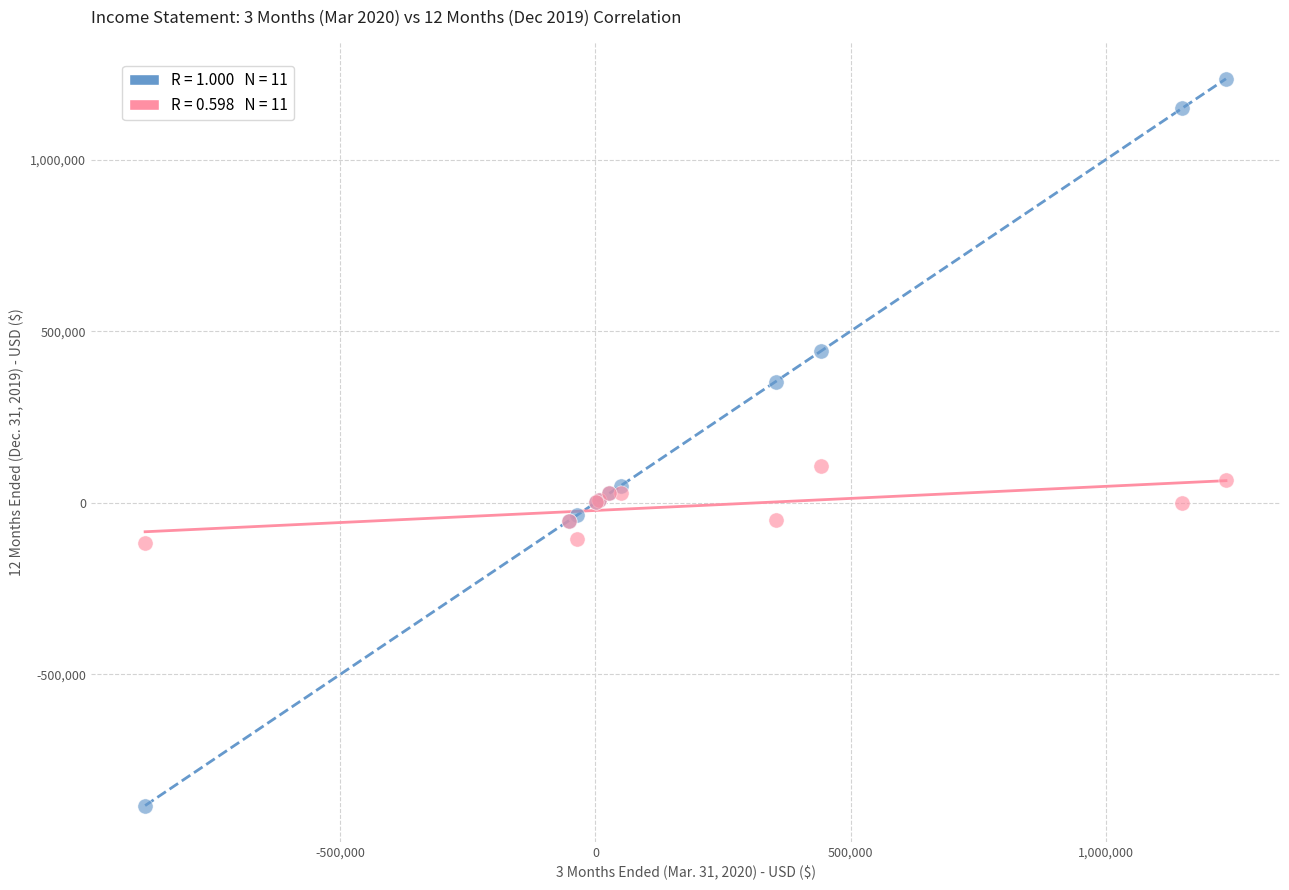

Across all series, what Y value is closest to 176605?

108399